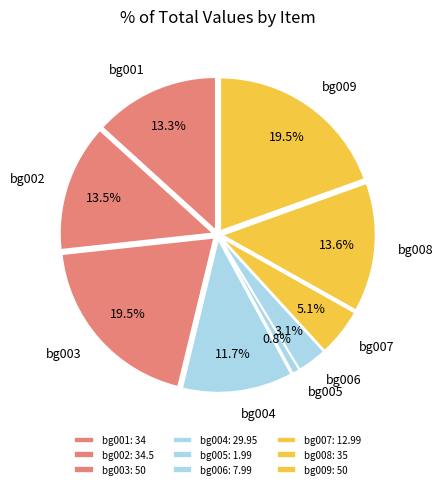

To the nearest percent, what is the difference between the bg006 and bg002 slice percentages?

10%